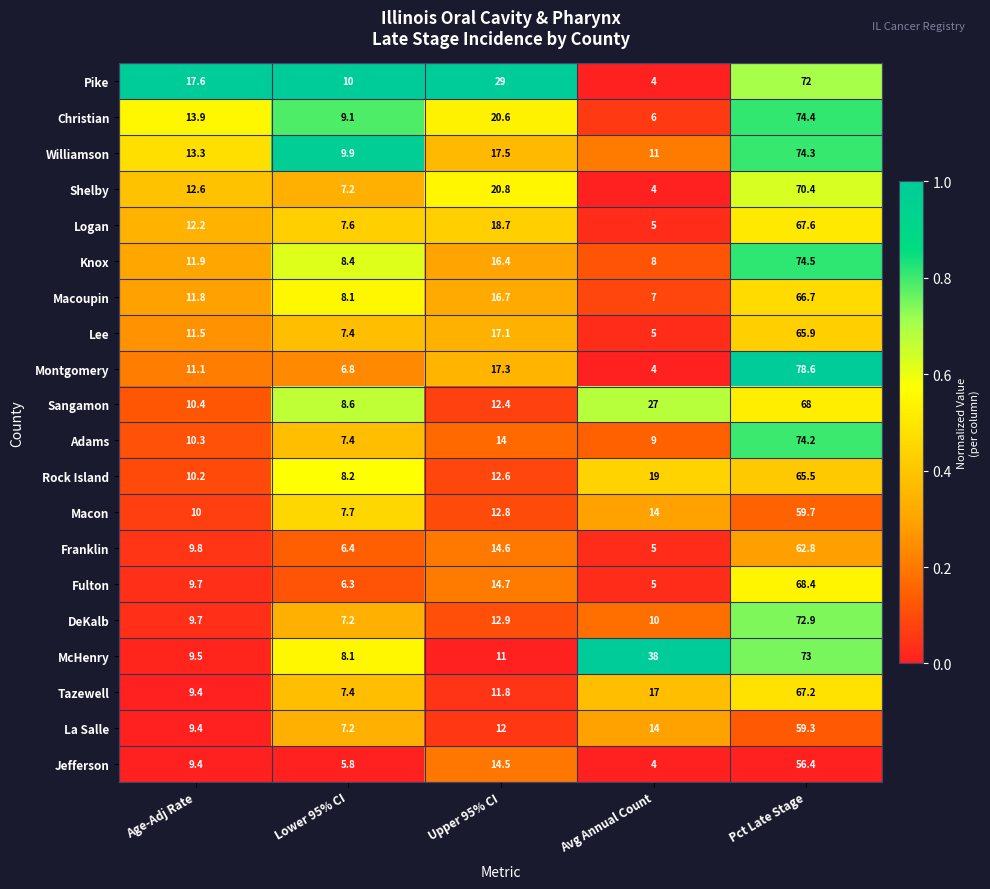

At which category is the sum across all series the highest?

Pct Late Stage